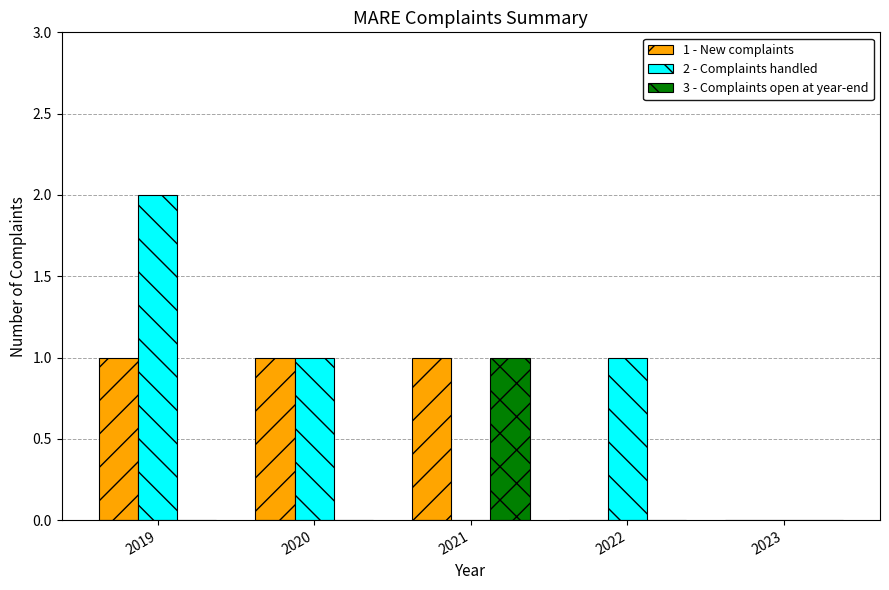

The value of 2 - Complaints handled at 2023 is -1. True or false?

False